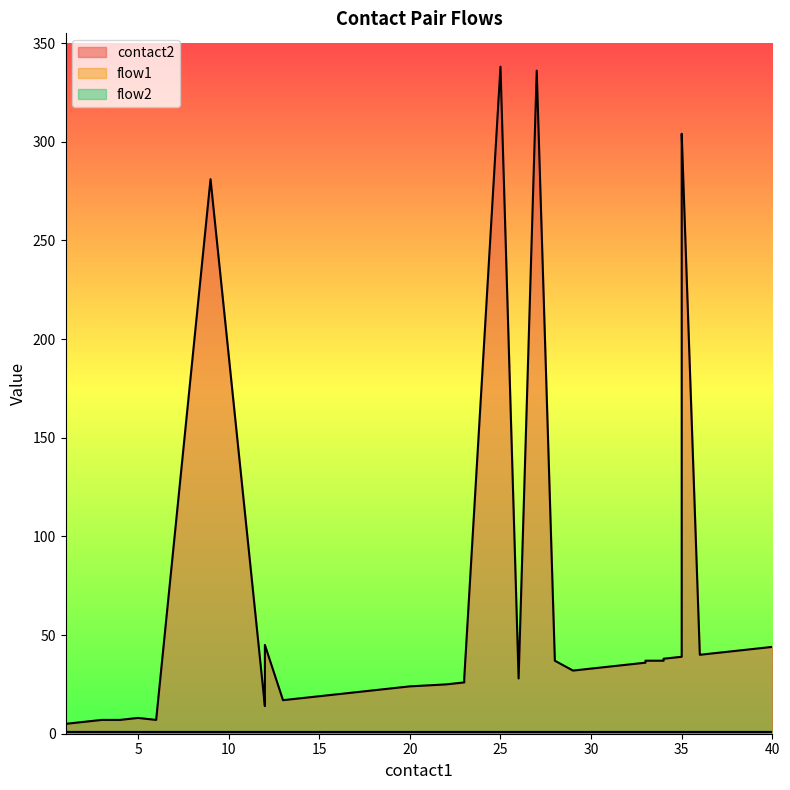

Which category has the lowest value in the flow2 series?

1